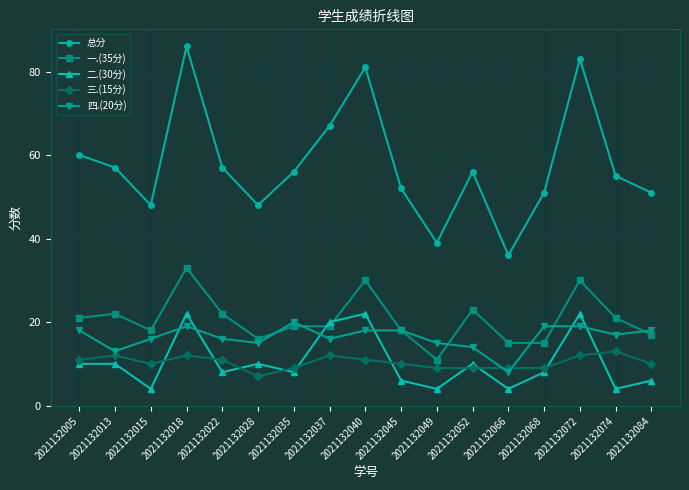

True or false: 二.(30分) has a value of 6 at 2021132045.

True